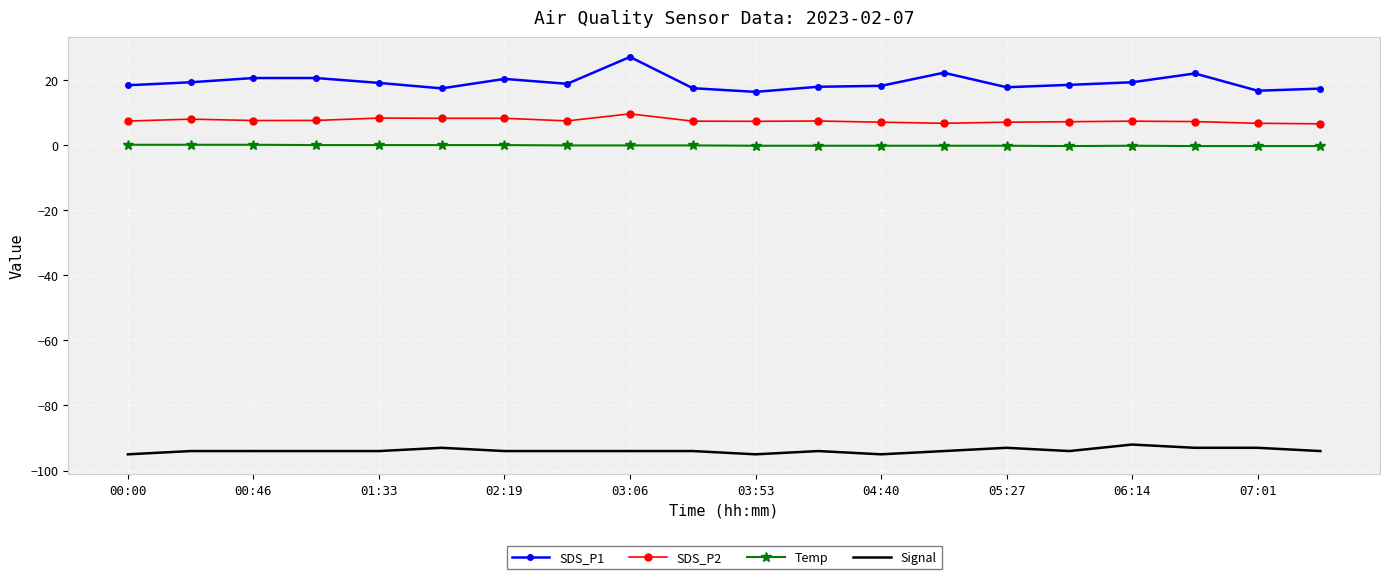

What is the difference between the maximum and minimum values in the Signal series?

3.0